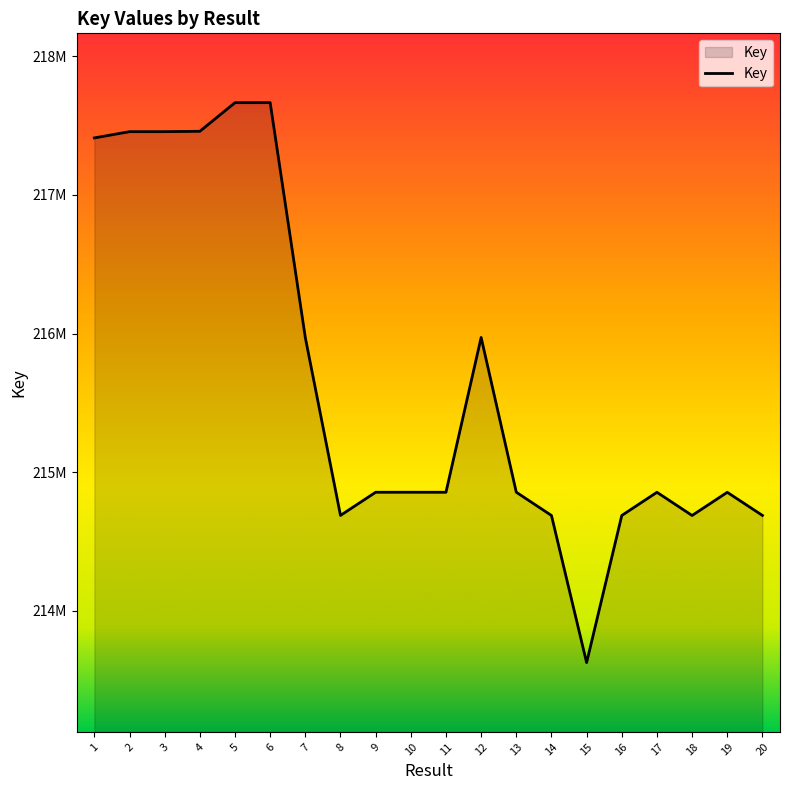

Is this an area chart (filled region under the line)?

Yes